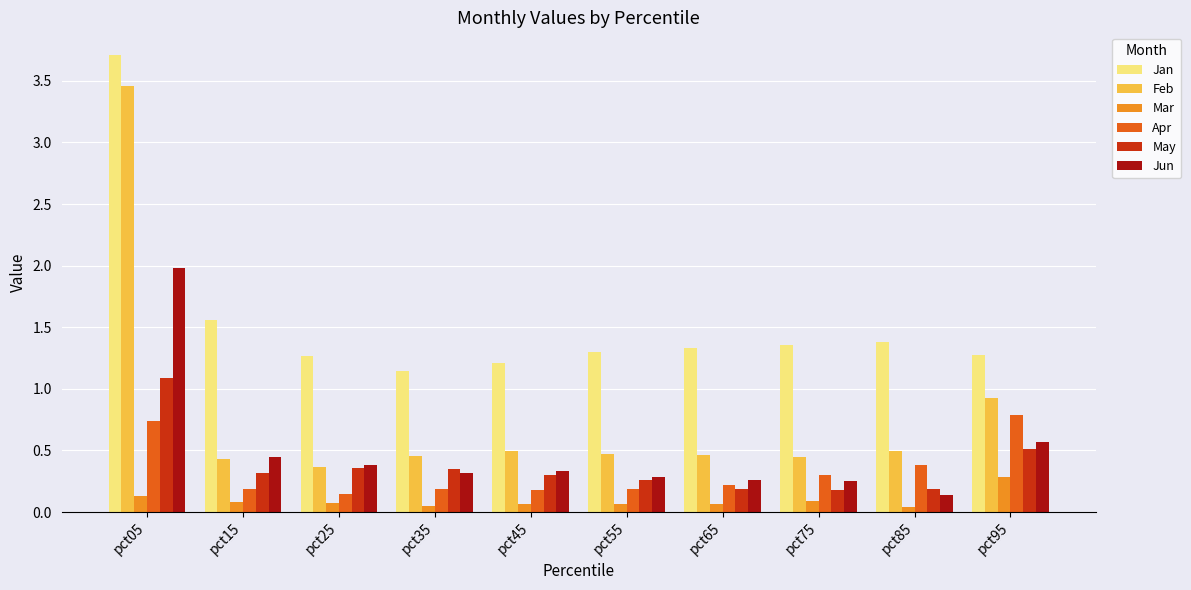

At which label is Feb closest to 1?

pct95